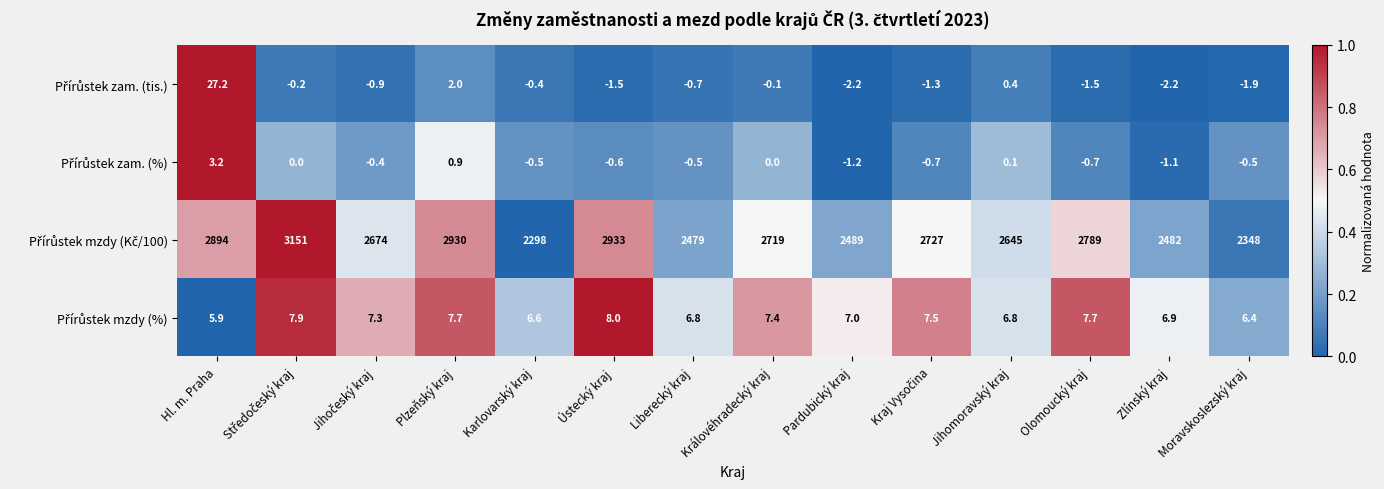

What is the greatest value displayed?

3151.0